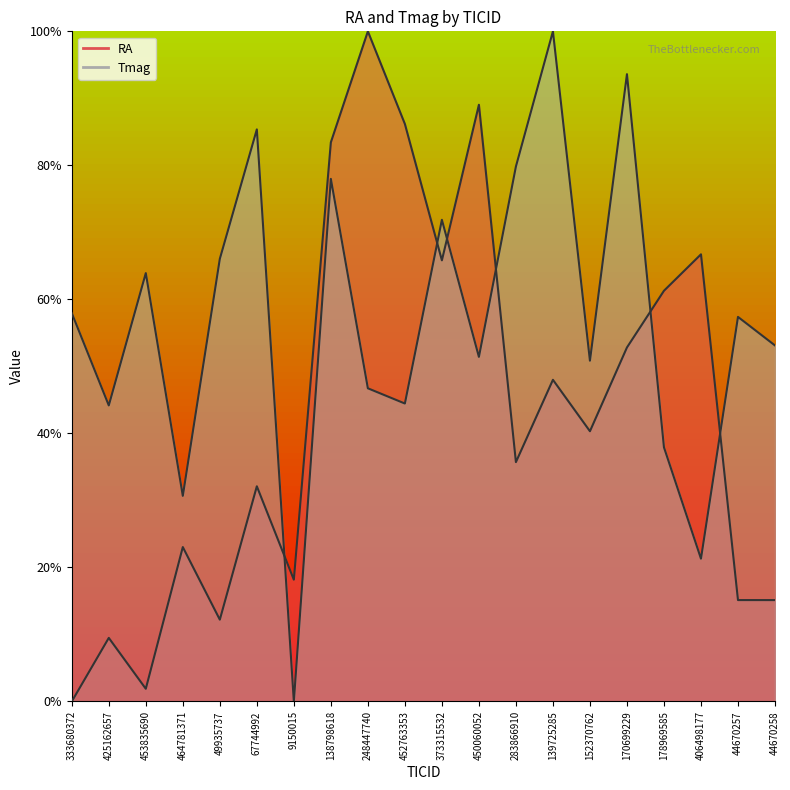

At which label does Tmag reach its peak?

139725285